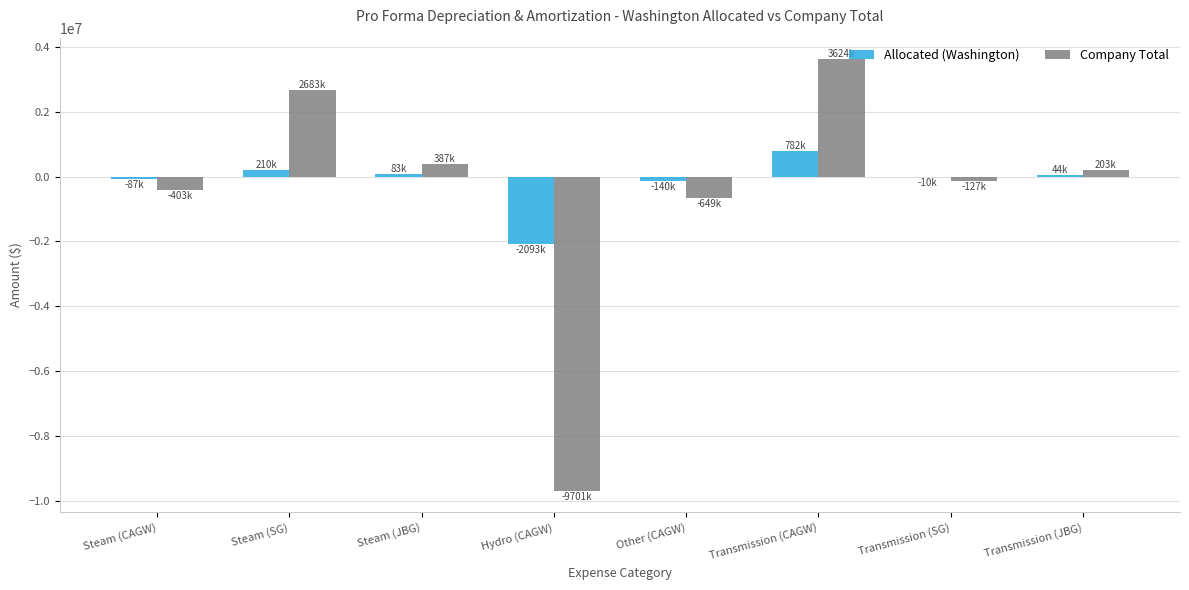

What is the maximum value for Company Total?

3624241.0